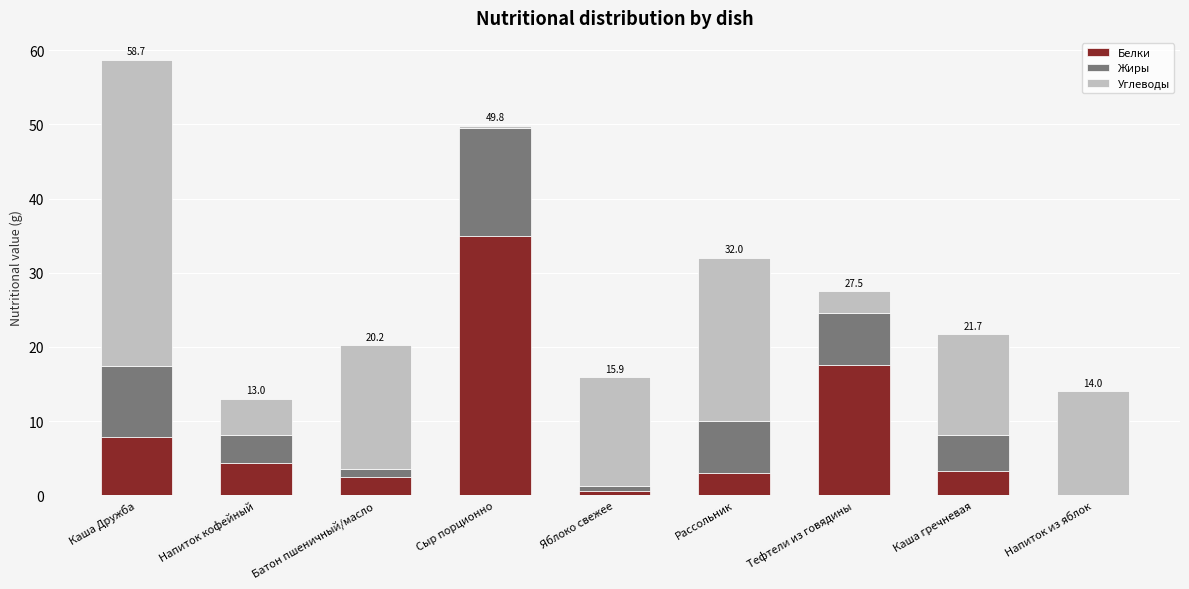

Is it true that Белки equals 5.2 at Каша гречневая?

False